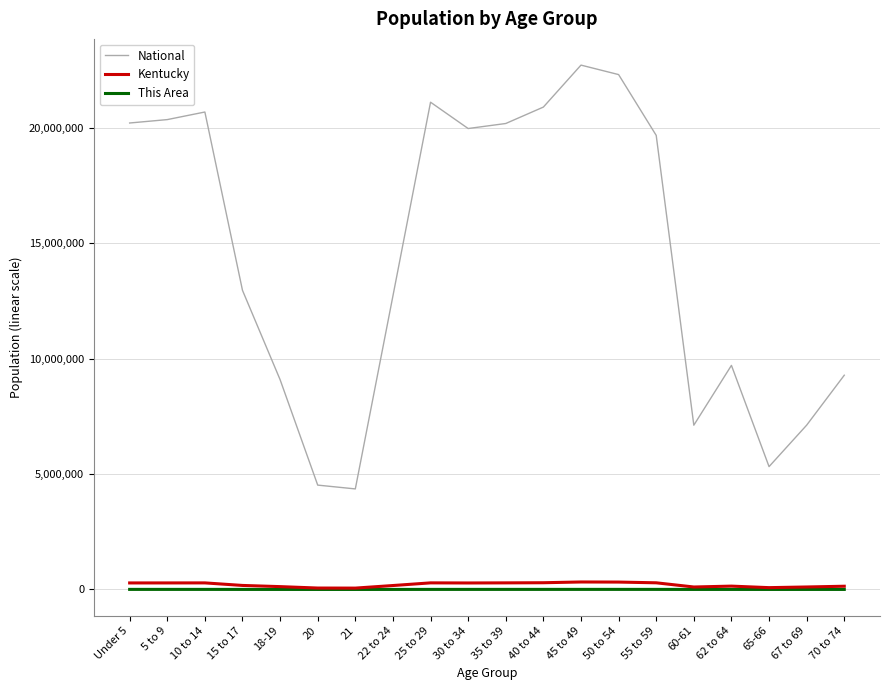

What is the greatest value displayed?

22708591